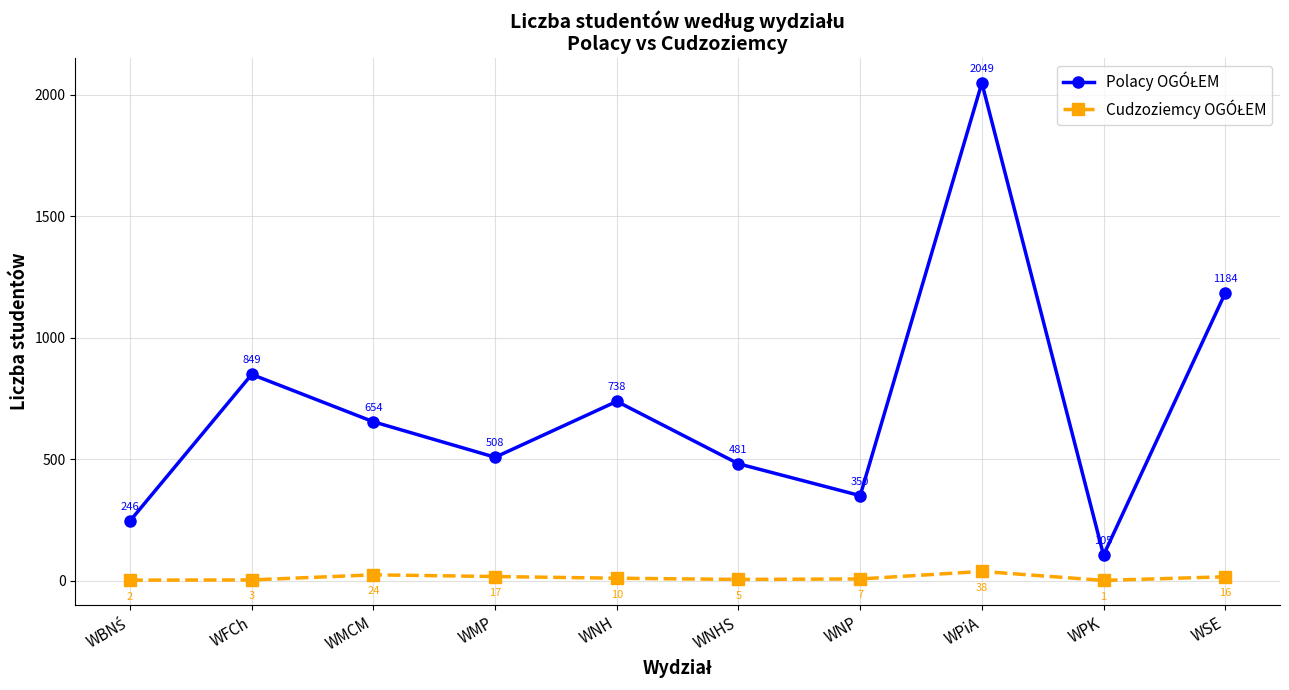

What is the label of the 4th point from the right?

WNP